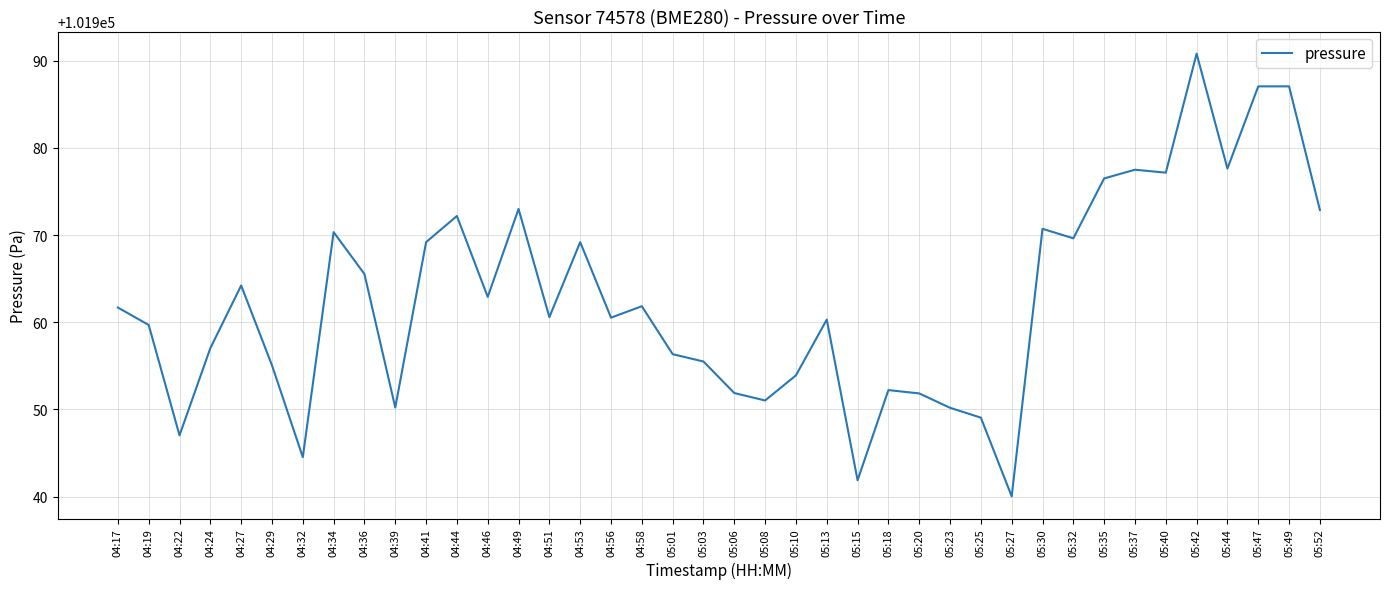

Is it true that the value at 04:22 is 101947.0?

True